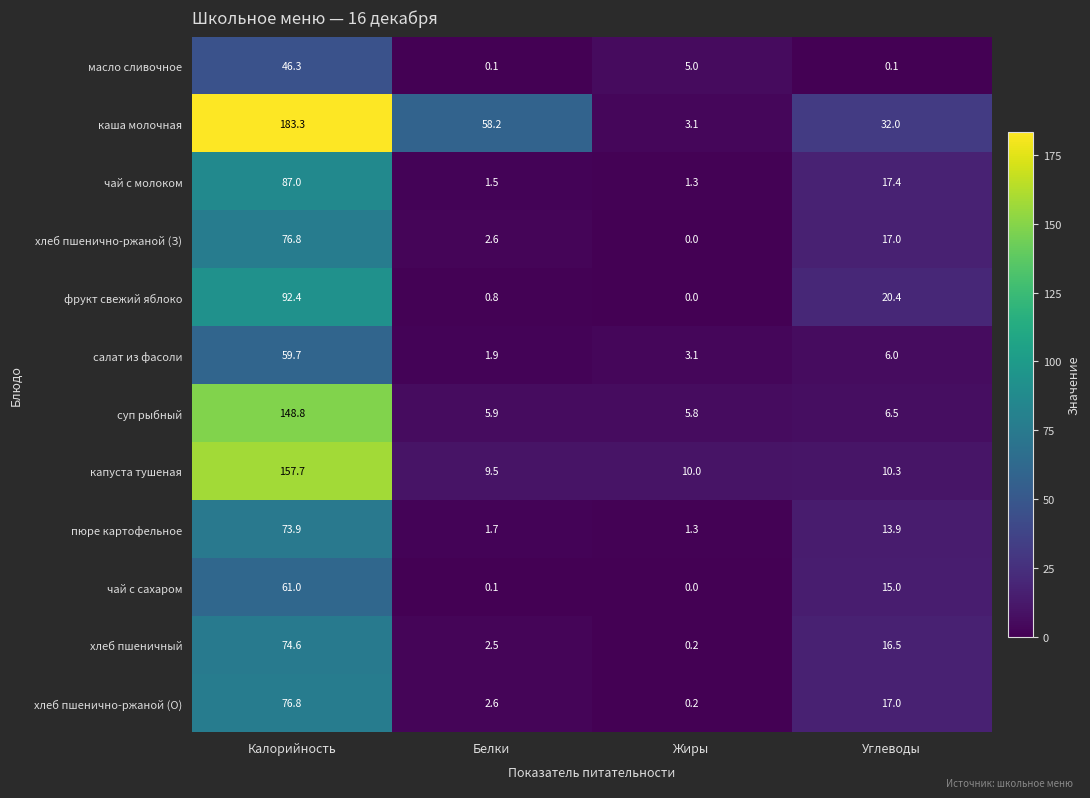

What is the difference between the highest and lowest values at Белки?

58.1